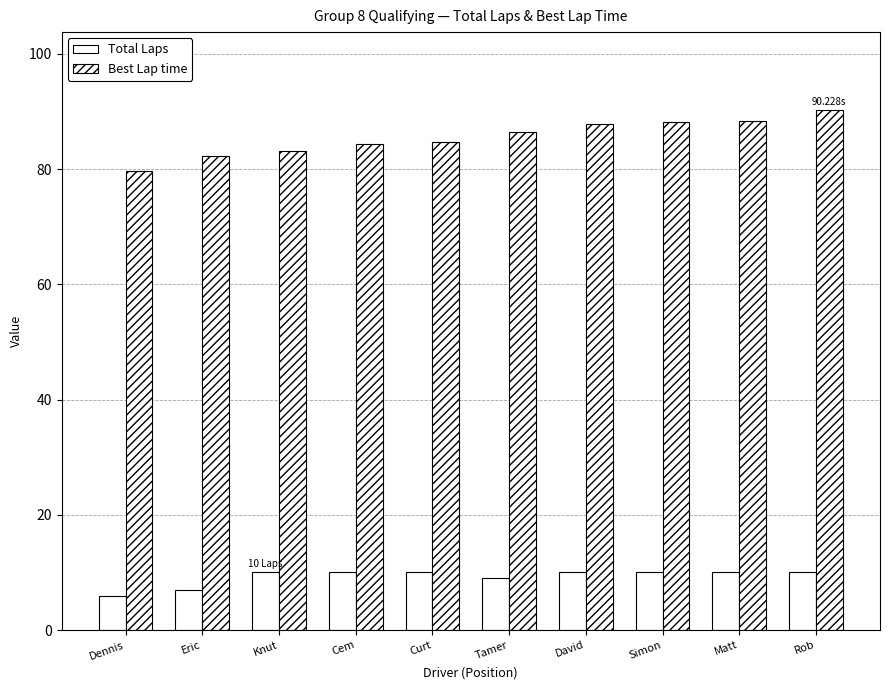

What is the difference between the Best Lap time values at Knut and Matt?

5.2